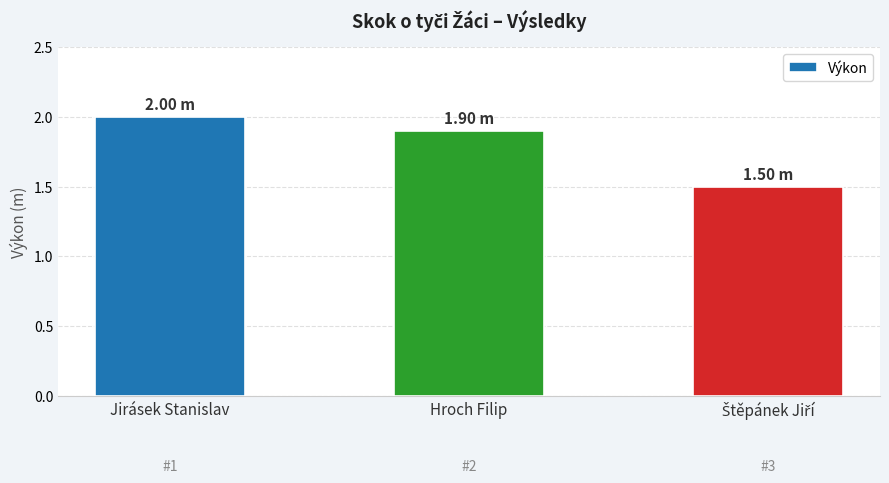

What is the label of the 2nd bar from the right?

Hroch Filip